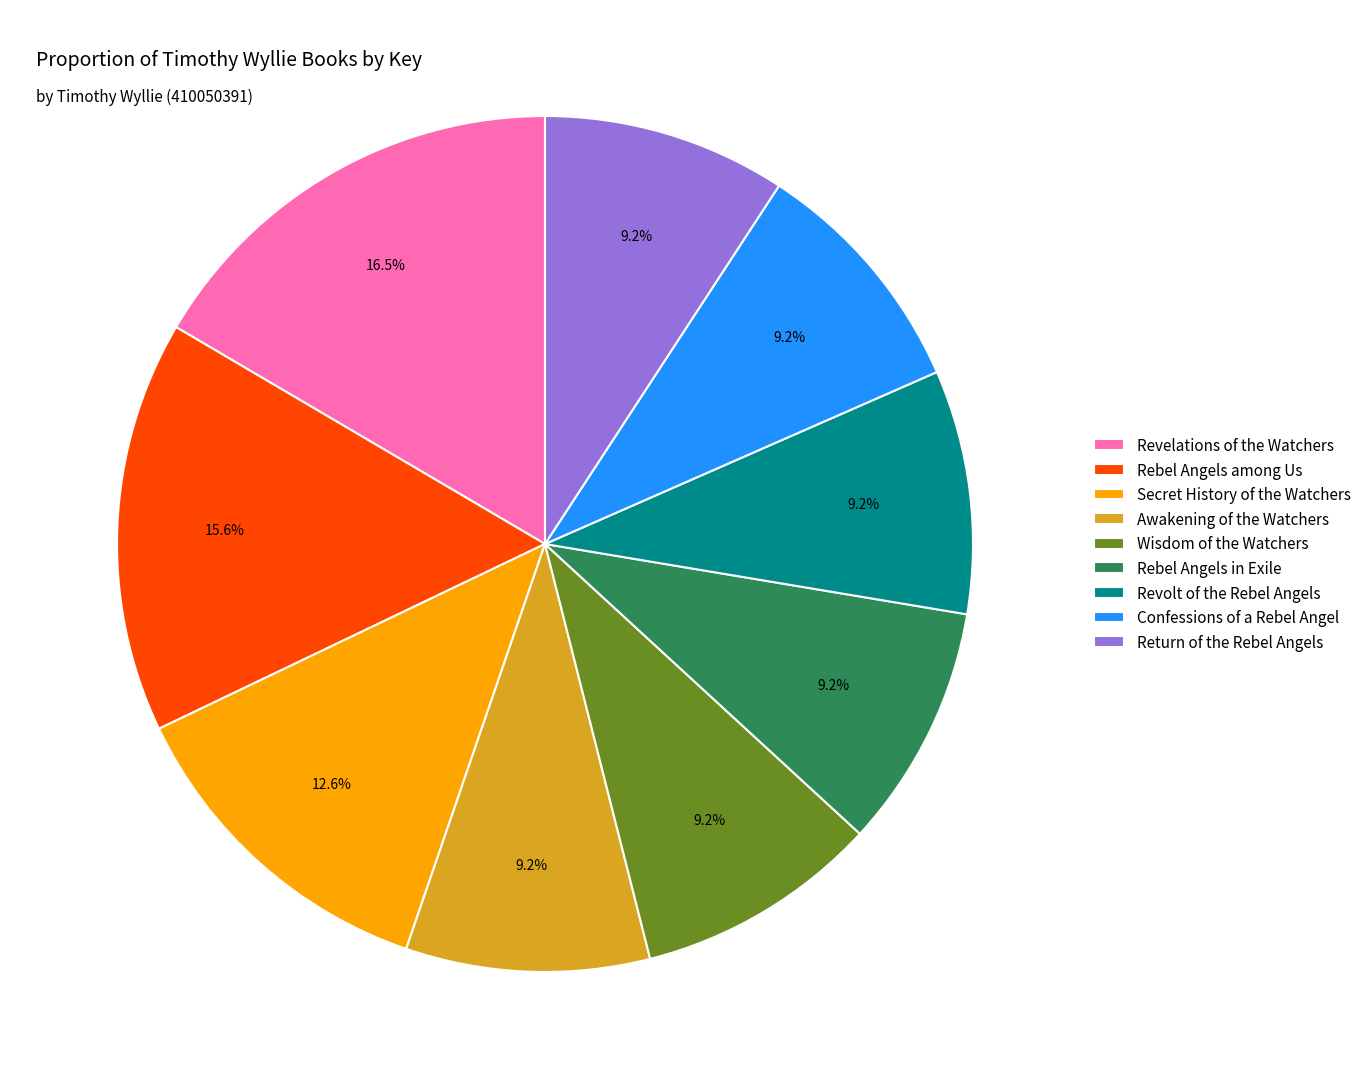

To the nearest percent, what is the combined percentage of Revolt of the Rebel Angels and Awakening of the Watchers?

18%